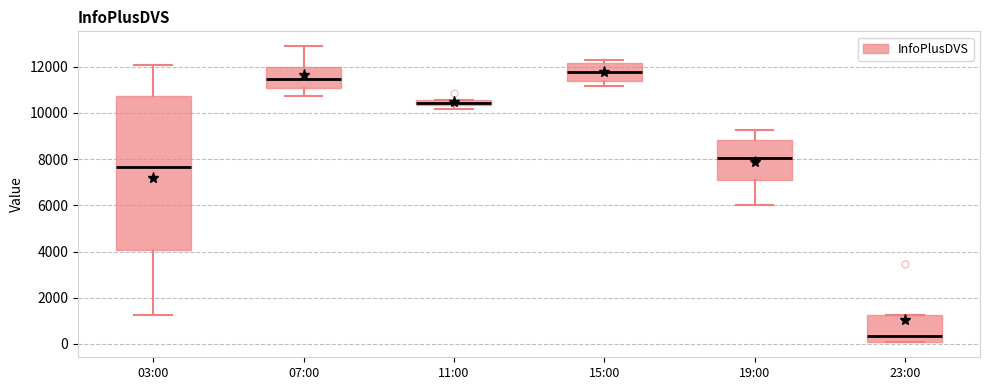

Comparing the boxes themselves (not the whiskers), which one is the tallest?

03:00